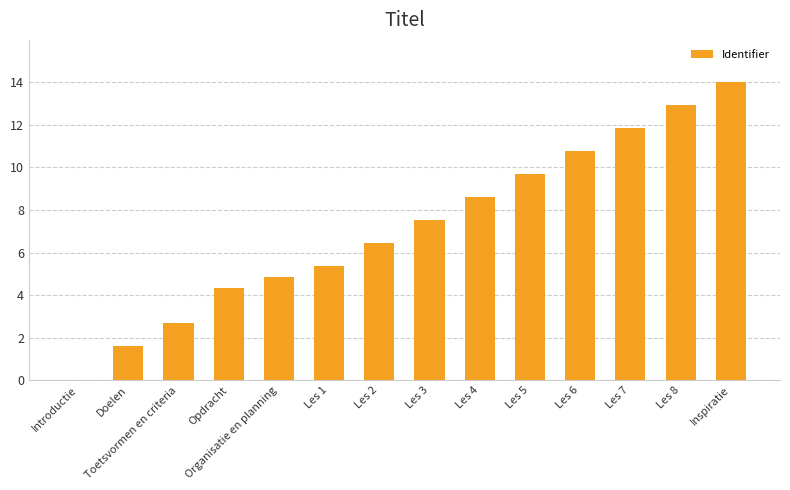

The chart shows a value of 8.6 at Les 4. True or false?

True